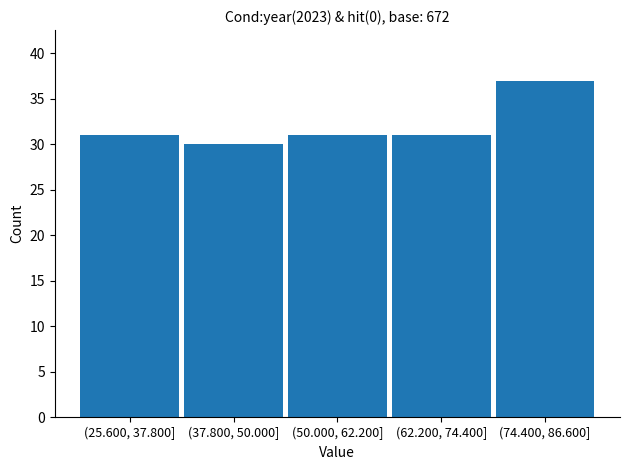

Reading right to left, what are all the values shown in this chart?

(74.400, 86.600]=37	(62.200, 74.400]=31	(50.000, 62.200]=31	(37.800, 50.000]=30	(25.600, 37.800]=31